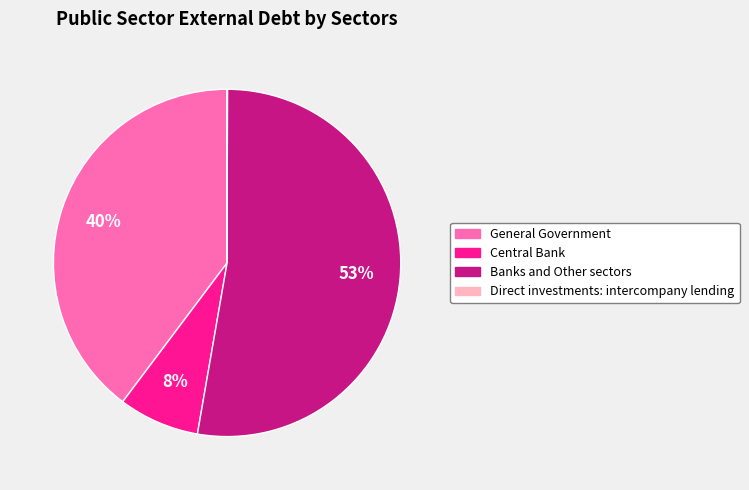

To the nearest percent, what is the average slice percentage?

25%